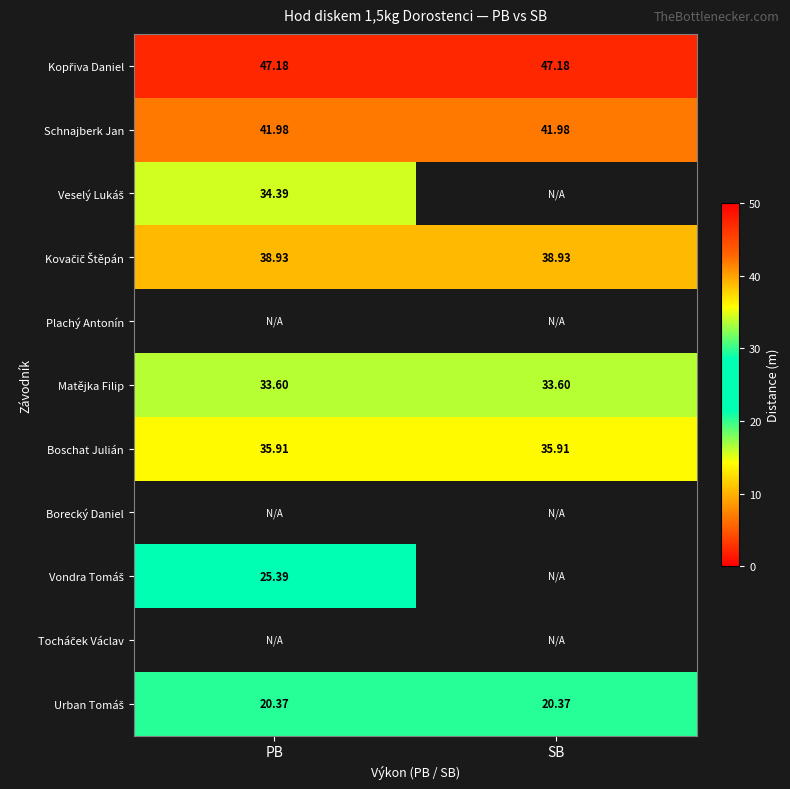

Rank the series by their maximum value, from lowest to highest.

Urban Tomáš, Vondra Tomáš, Matějka Filip, Veselý Lukáš, Boschat Julián, Kovačič Štěpán, Schnajberk Jan, Kopřiva Daniel, Plachý Antonín, Borecký Daniel, Tocháček Václav